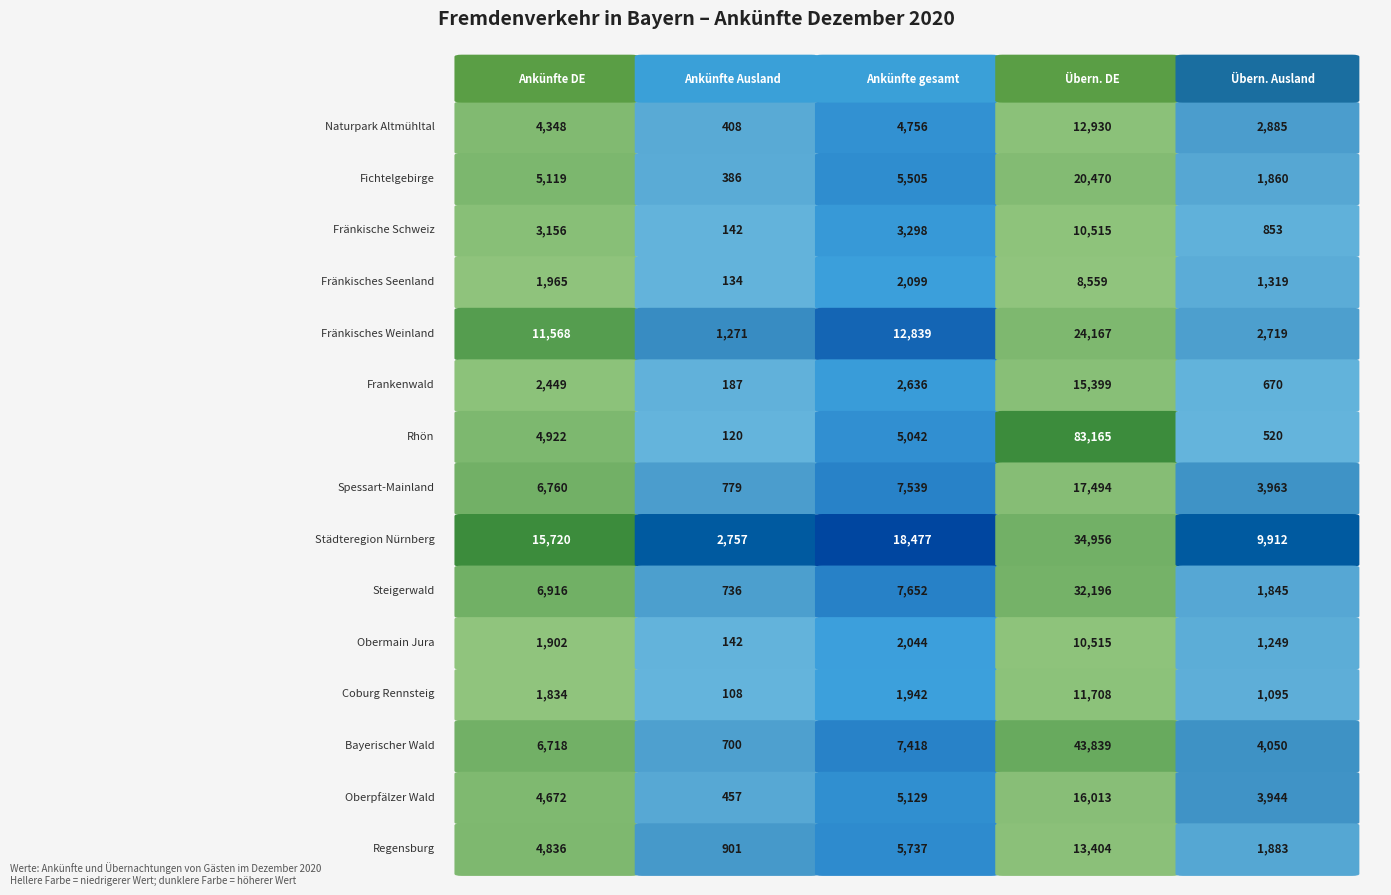

Which series changed the most between 0 and 1?

Städteregion Nürnberg